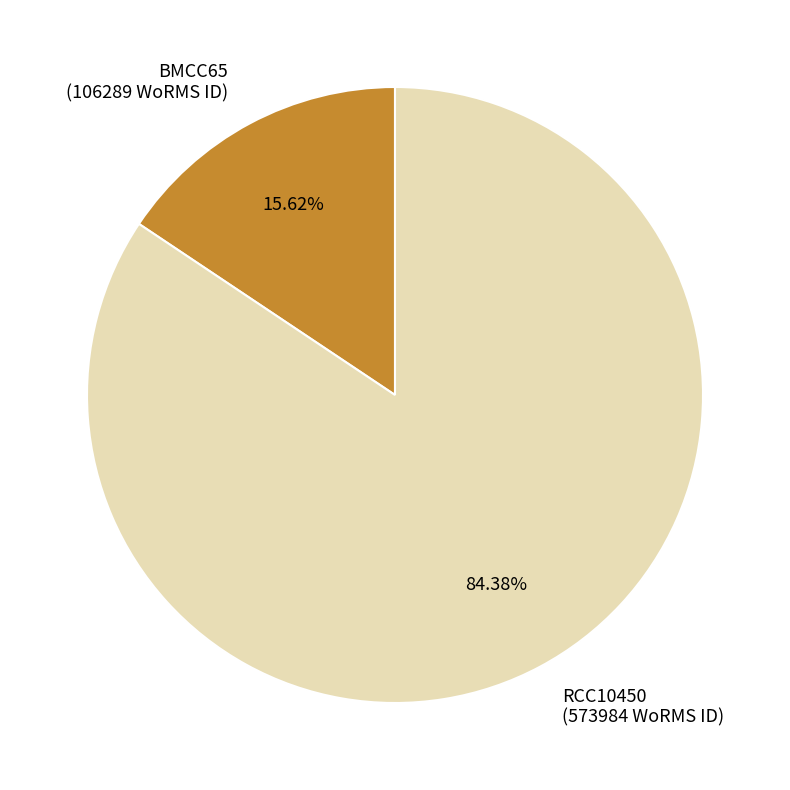

Which slice represents more than half of the pie?

RCC10450